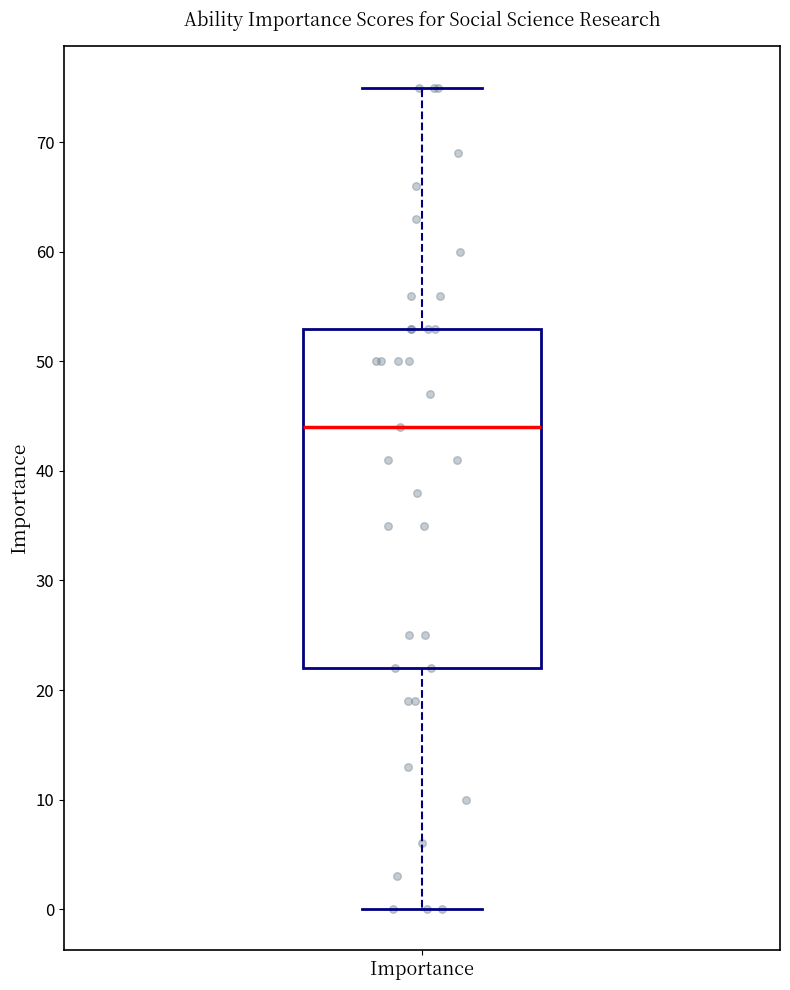

Transcribe this box plot: give where the median line is, the range the box spans, and where the two whiskers end, as read against the y-axis. The values are not printed on the chart, so give them approximately, as read against the axis.

median 44, box 22 to 53, whiskers 0 to 75